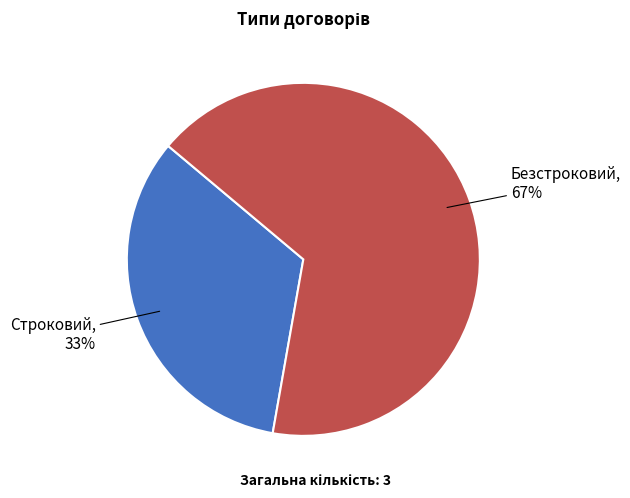

The Безстроковий slice represents 67% of the pie. True or false?

True